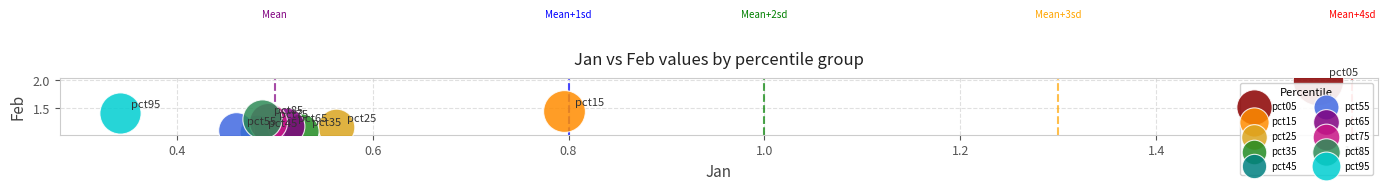

What are all the series names shown in the legend?

pct05, pct15, pct25, pct35, pct45, pct55, pct65, pct75, pct85, pct95